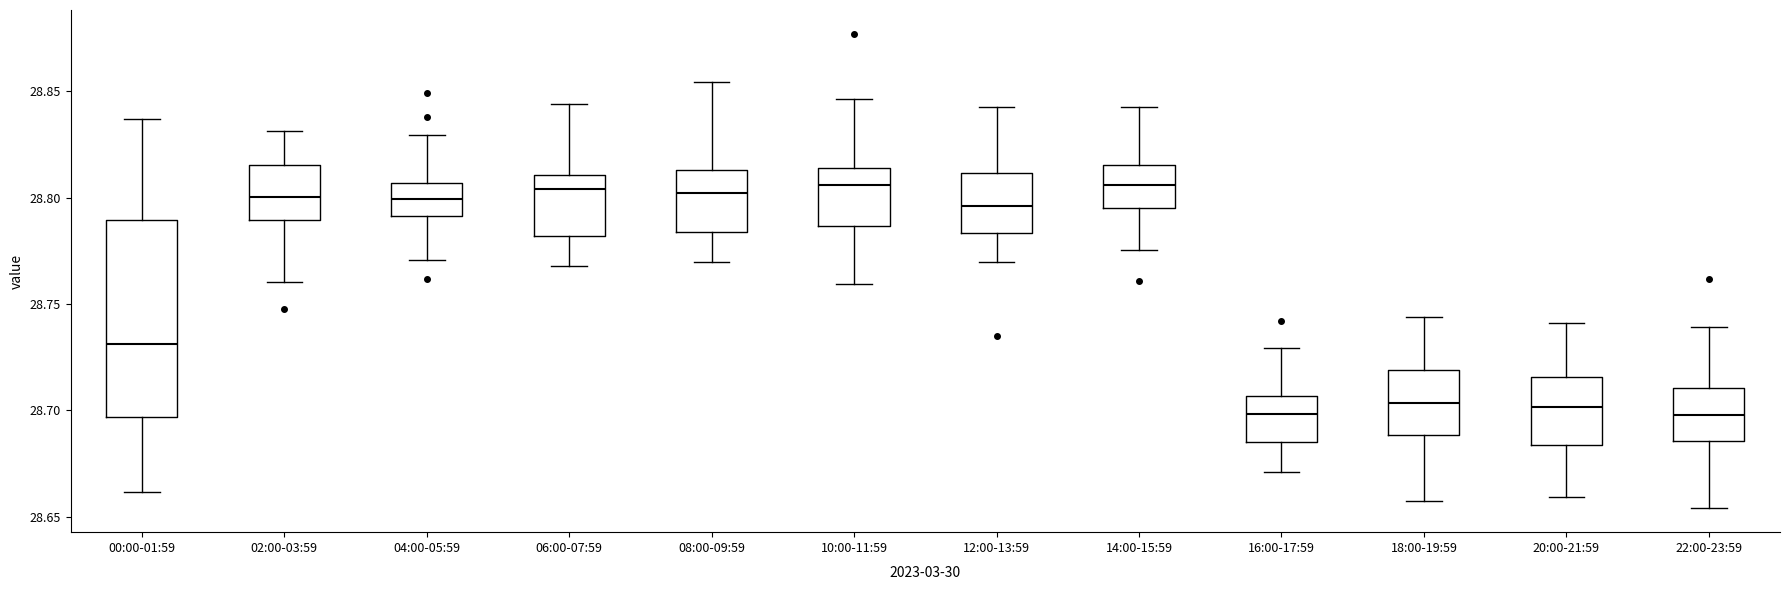

Reading left to right, read every box against the y-axis: the position of its median line, the range the box covers, and the ends of its whiskers. The values are not printed on the chart, so give them approximately, as read against the axis.

00:00-01:59: median 28.730, box 28.695 to 28.790, whiskers 28.660 to 28.835
02:00-03:59: median 28.800, box 28.790 to 28.815, whiskers 28.760 to 28.830
04:00-05:59: median 28.800, box 28.790 to 28.805, whiskers 28.770 to 28.830
06:00-07:59: median 28.805, box 28.780 to 28.810, whiskers 28.770 to 28.845
08:00-09:59: median 28.800, box 28.785 to 28.815, whiskers 28.770 to 28.855
10:00-11:59: median 28.805, box 28.785 to 28.815, whiskers 28.760 to 28.845
12:00-13:59: median 28.795, box 28.785 to 28.810, whiskers 28.770 to 28.840
14:00-15:59: median 28.805, box 28.795 to 28.815, whiskers 28.775 to 28.845
16:00-17:59: median 28.700, box 28.685 to 28.705, whiskers 28.670 to 28.730
18:00-19:59: median 28.705, box 28.690 to 28.720, whiskers 28.660 to 28.745
20:00-21:59: median 28.700, box 28.685 to 28.715, whiskers 28.660 to 28.740
22:00-23:59: median 28.700, box 28.685 to 28.710, whiskers 28.655 to 28.740